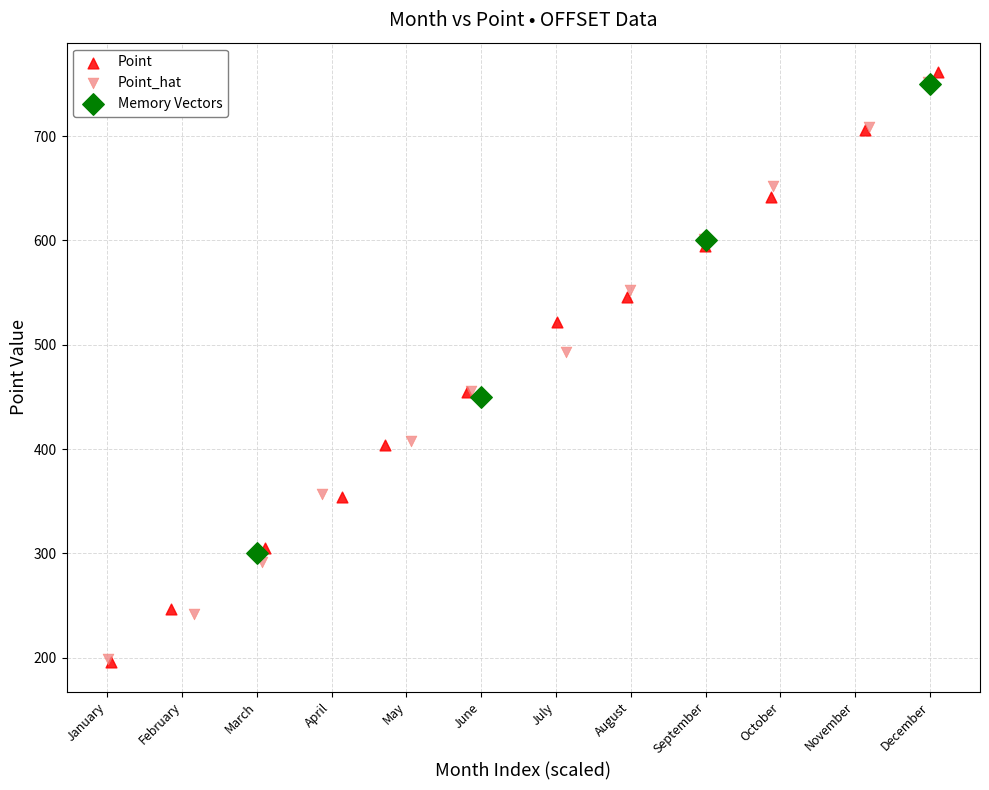

Which series has the largest Y range (max minus min)?

Point